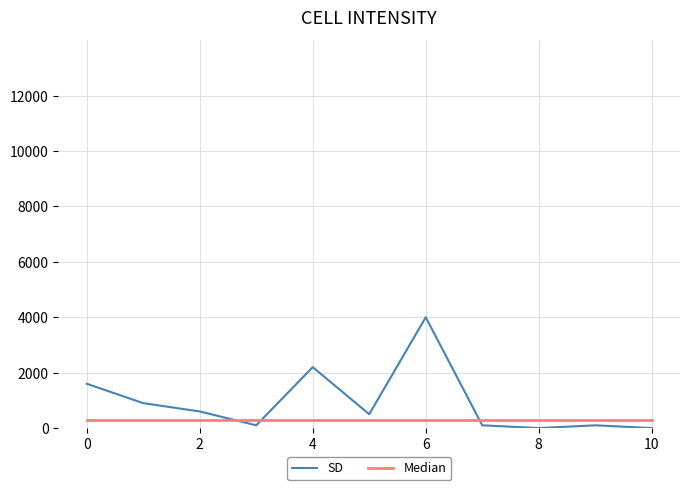

What is the sum of all SD values?

10100